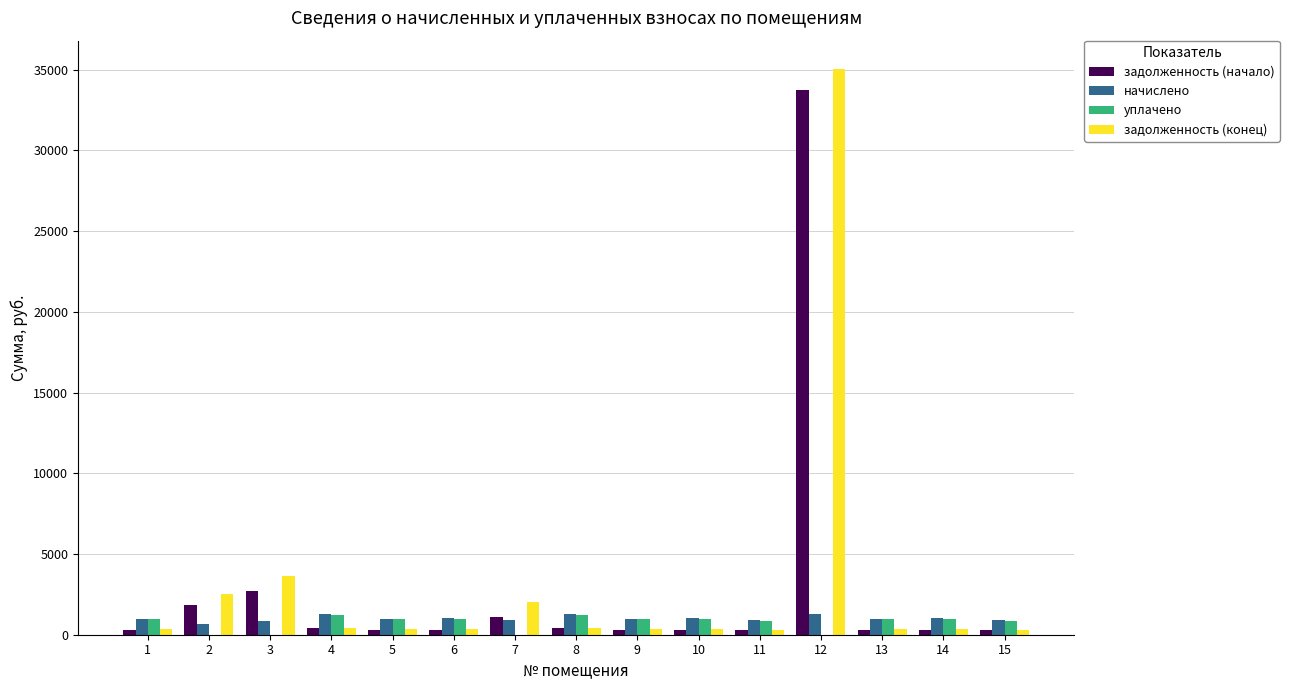

What is the total value across all series at 14?

2621.4